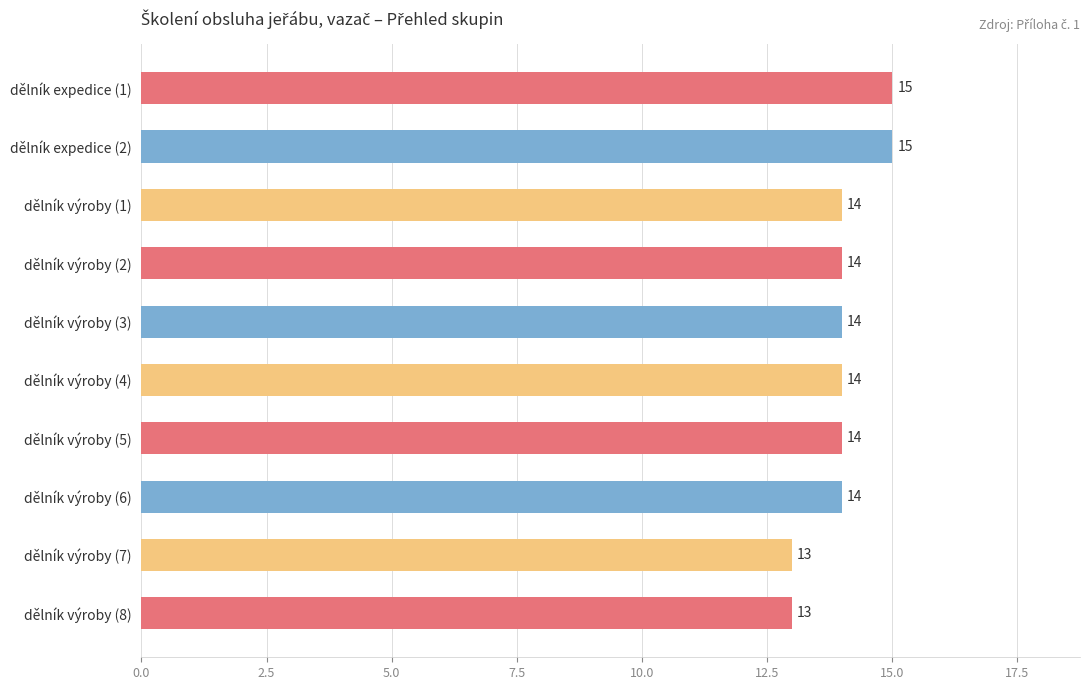

Reading top to bottom, what are all the values shown in this chart?

15	15	14	14	14	14	14	14	13	13